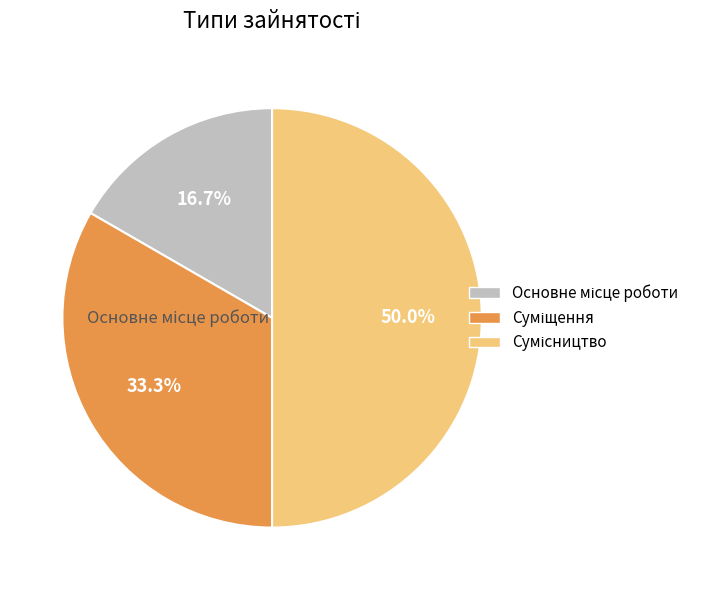

How many segments does this pie chart have?

3